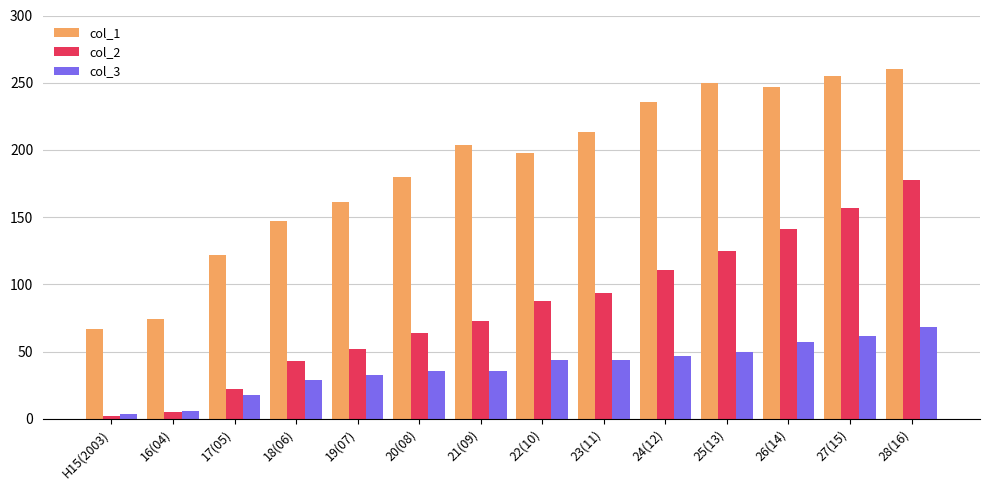

How many series are shown in this chart?

3